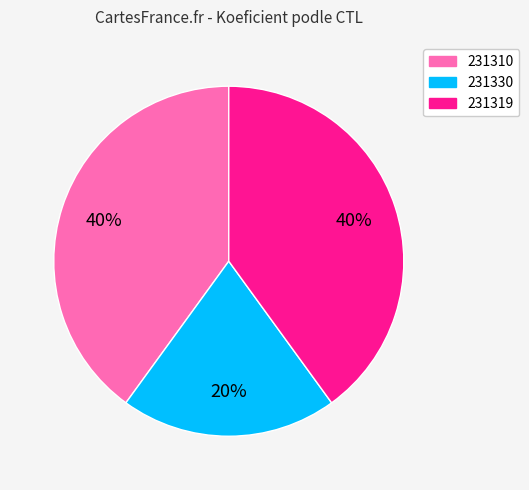

To the nearest percent, what portion does 231330 represent?

20%